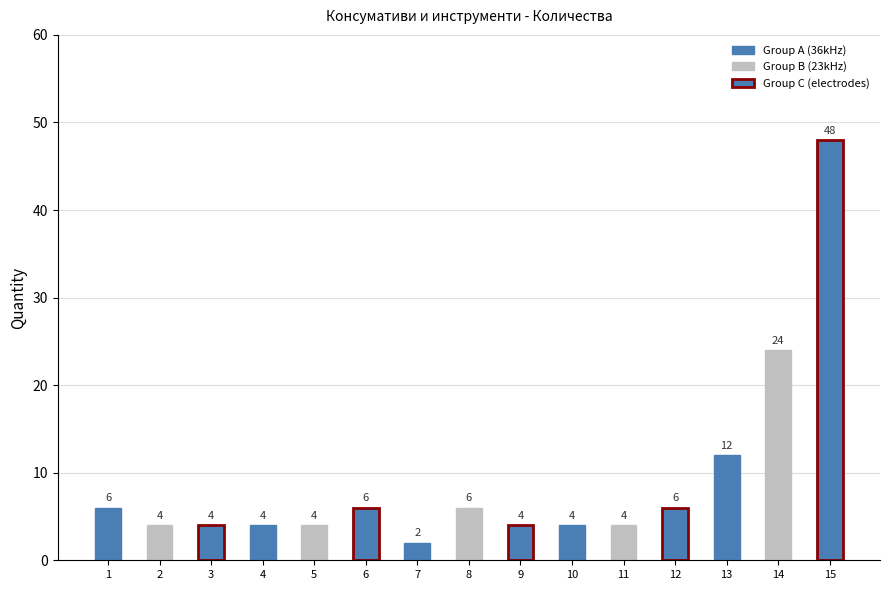

What value does the data have at 1, to the nearest 5?

5